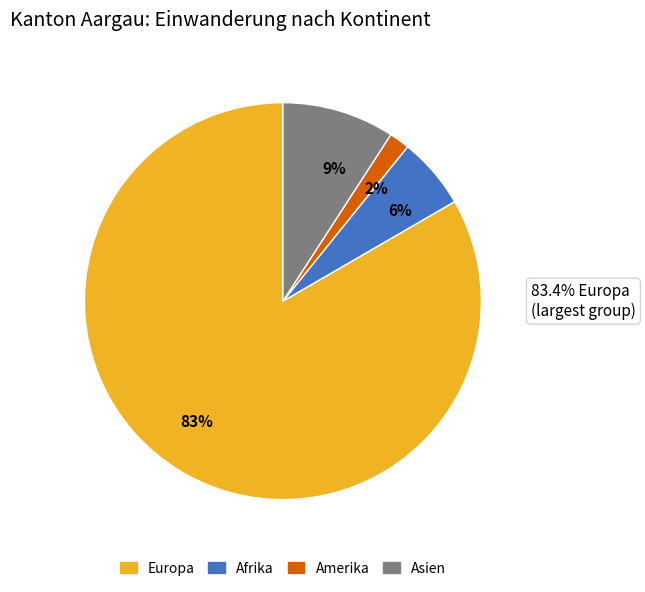

True or false: 2% accounts for 2% of the total.

True